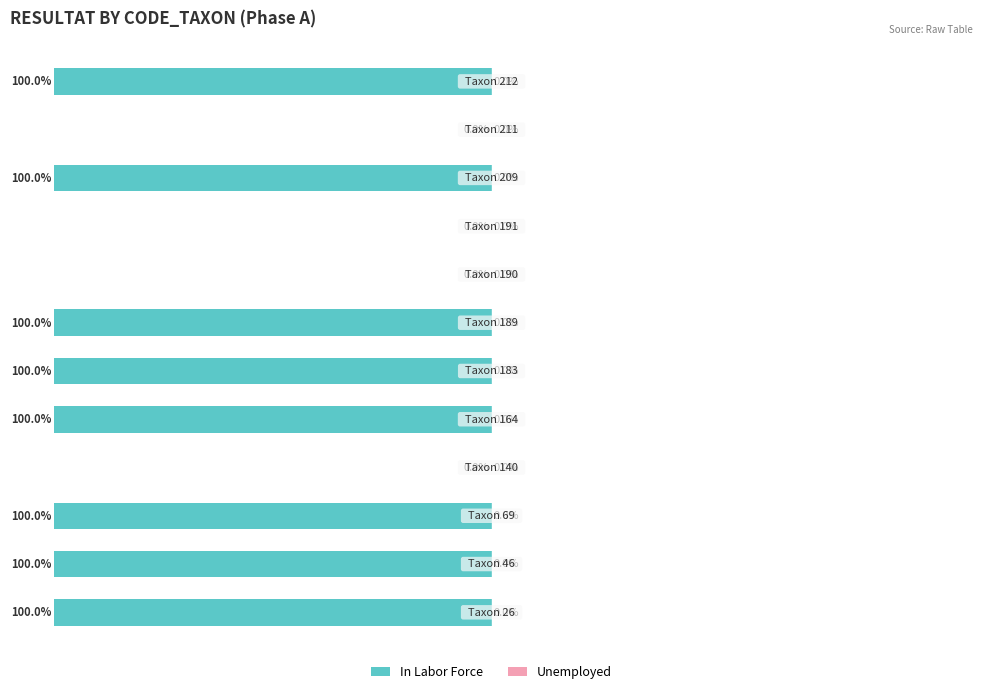

Does the chart contain stacked bars?

No